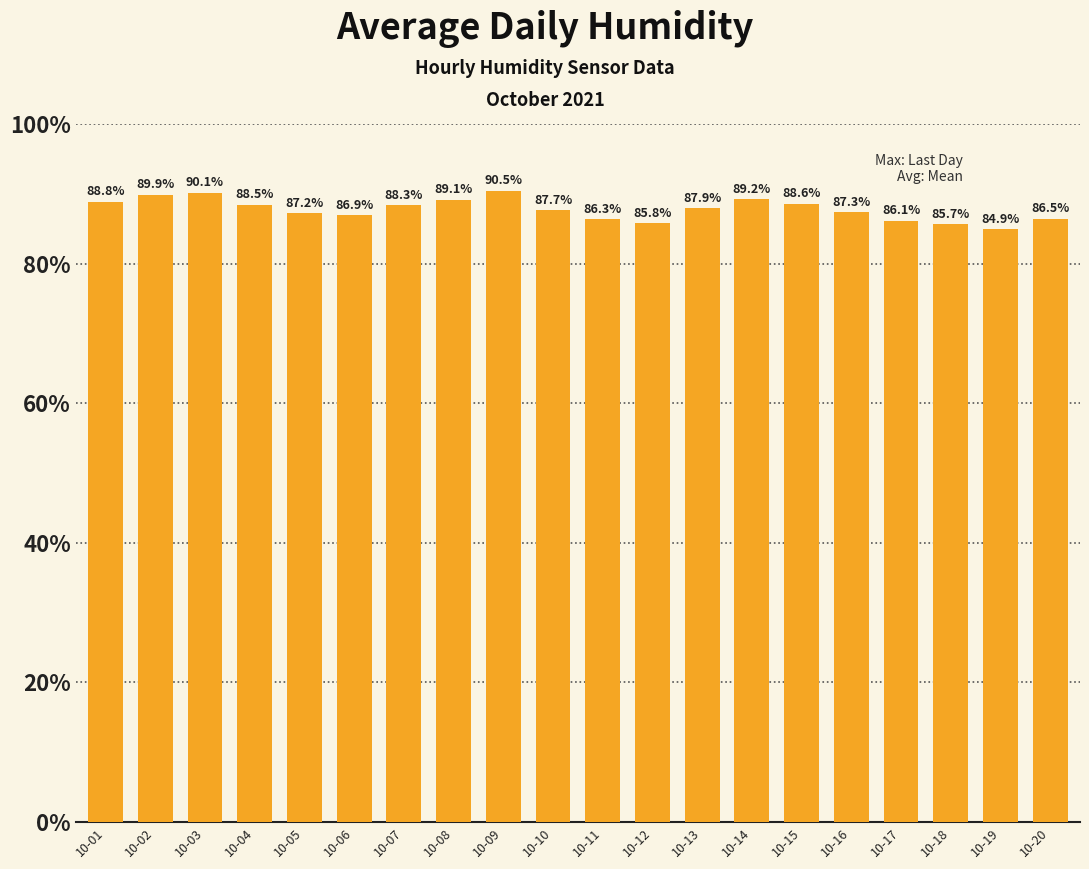

Reading left to right, what are all the values shown in this chart?

88.8	89.9	90.1	88.5	87.2	86.9	88.3	89.1	90.5	87.7	86.3	85.8	87.9	89.2	88.6	87.3	86.1	85.7	84.9	86.5